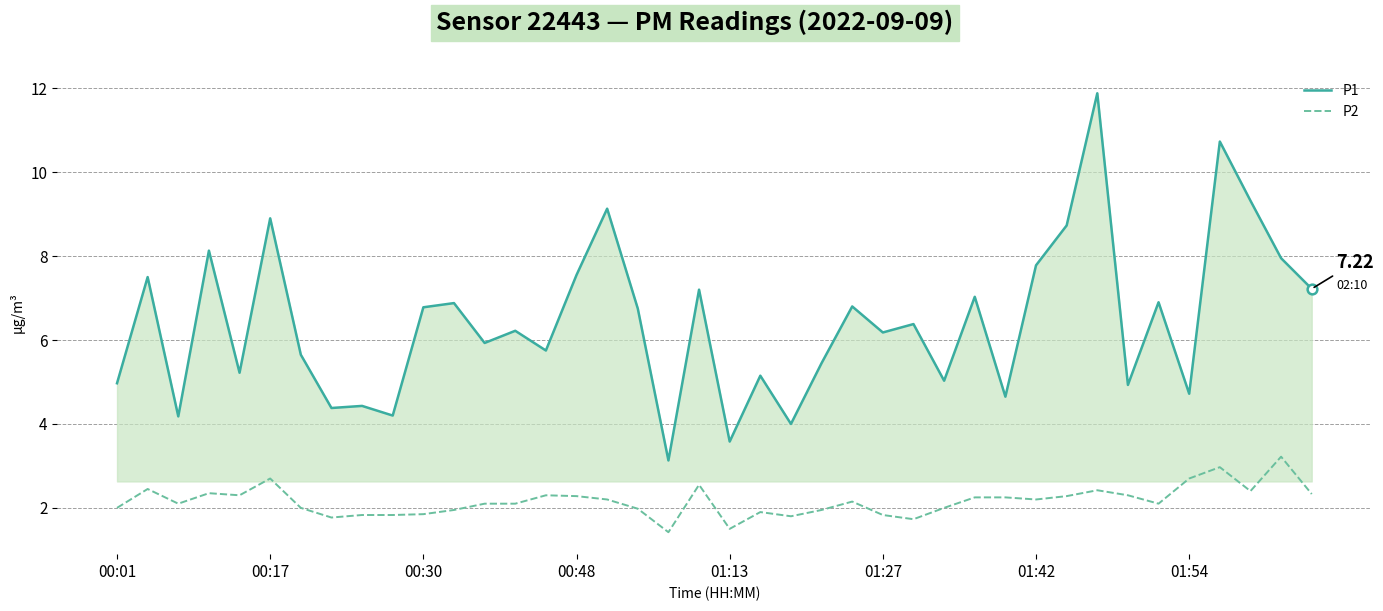

What is the difference between the maximum and minimum values in the P2 series?

1.8